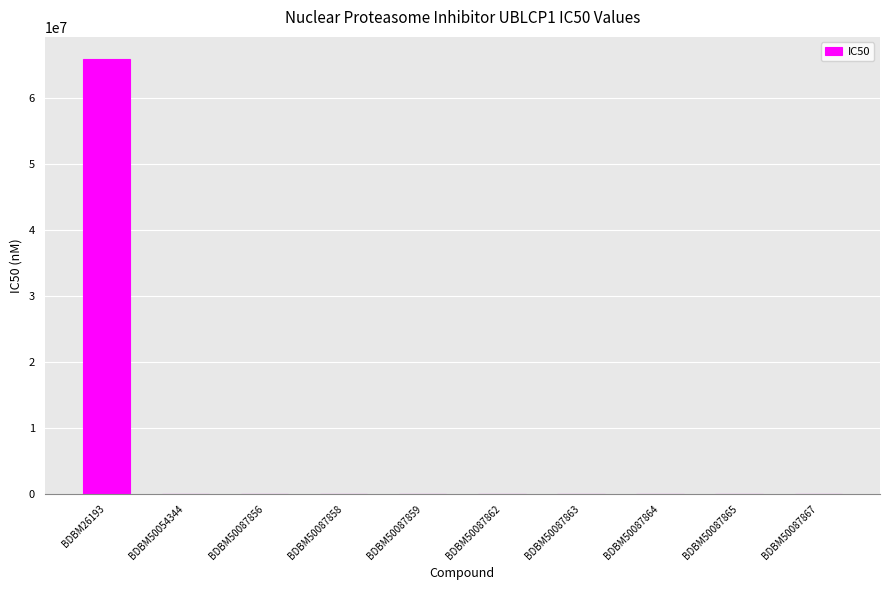

Which label corresponds to the largest value in the chart?

BDBM26193